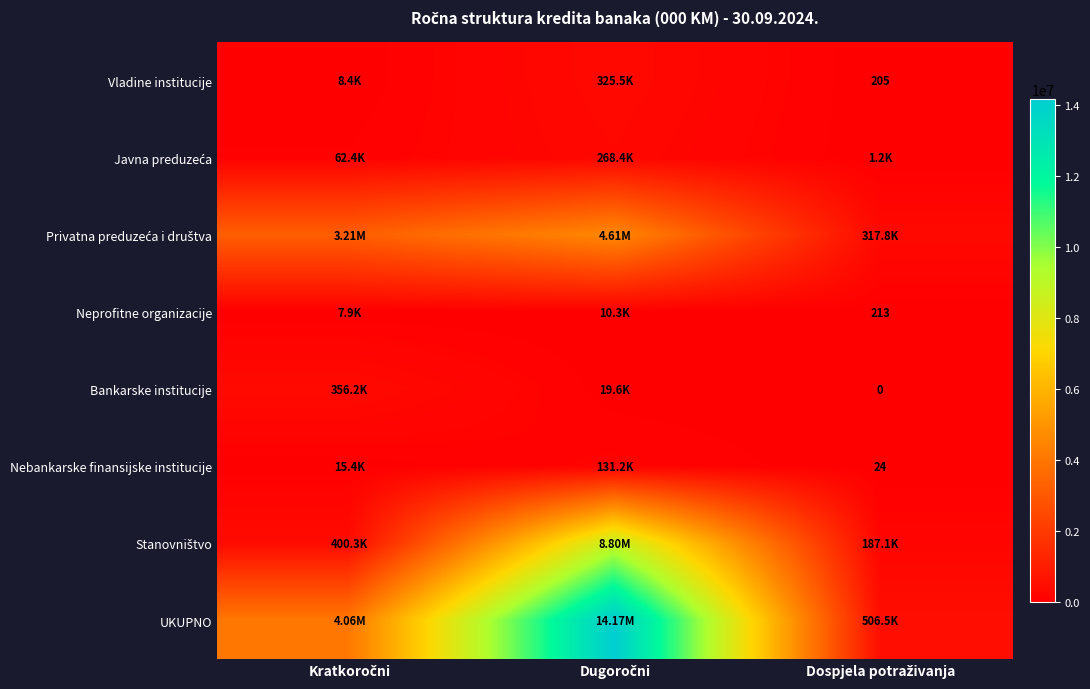

Count the Javna preduzeća values in the range 1188 to 268407.

3